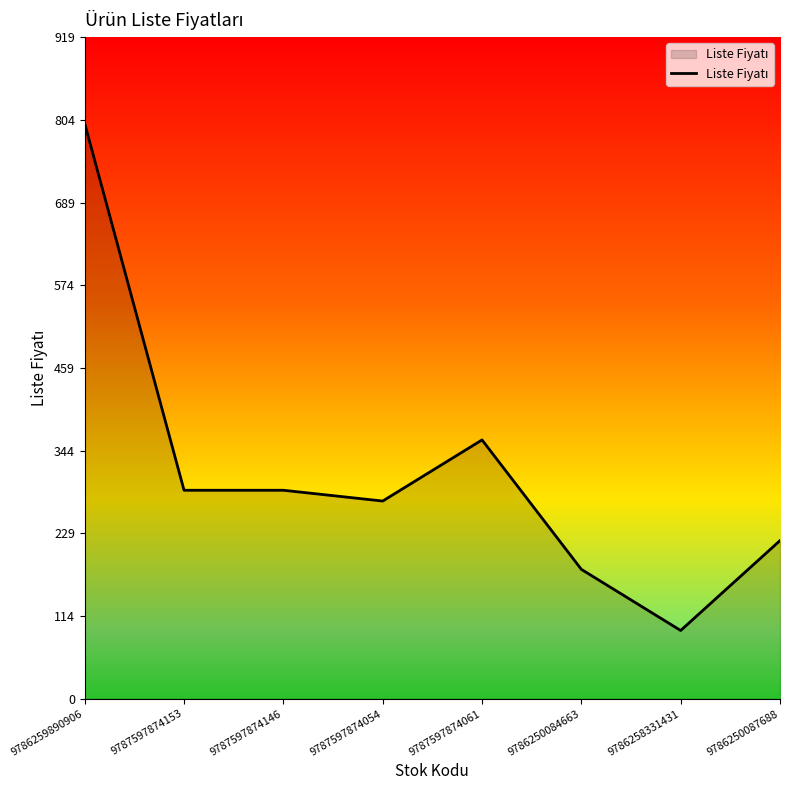

What is the change in value from 9787597874146 to 9786258331431?

-195